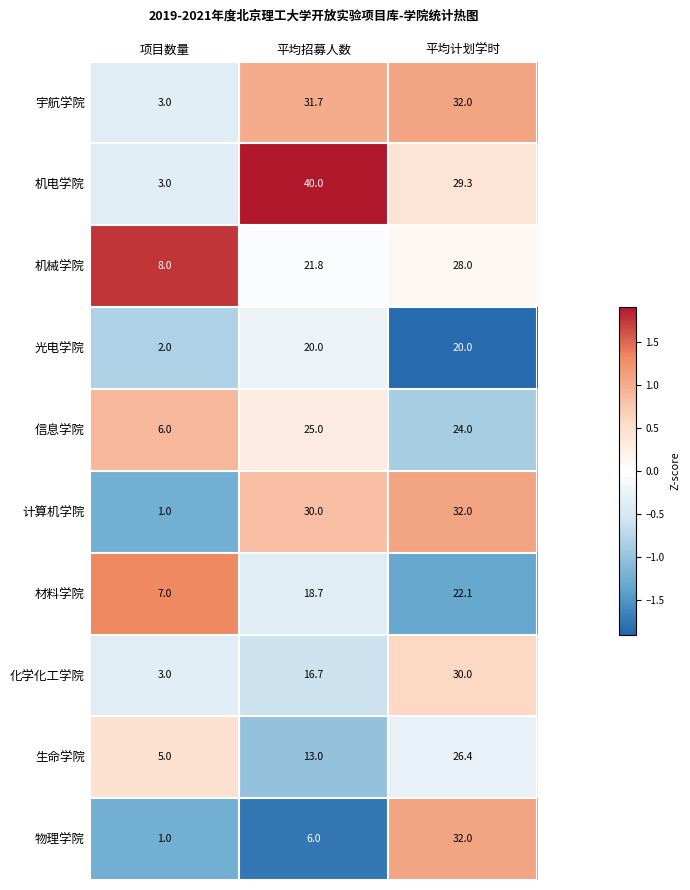

The 机械学院 series shows 28.0 at 平均计划学时. True or false?

True